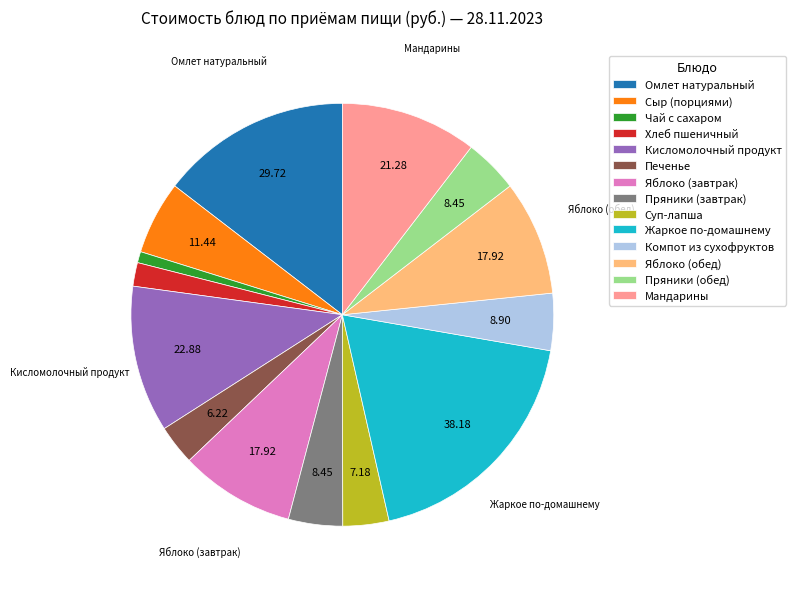

Combined, do Компот из сухофруктов and Мандарины account for over 50%?

No